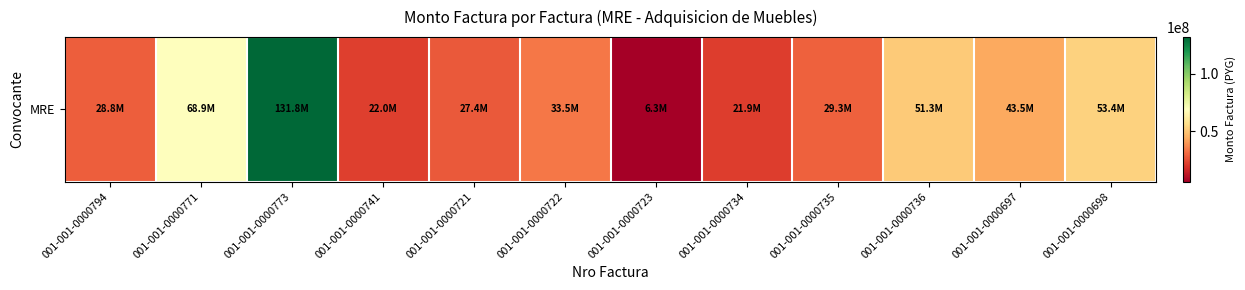

What value does the data have at 001-001-0000722, to the nearest 10?

33500000